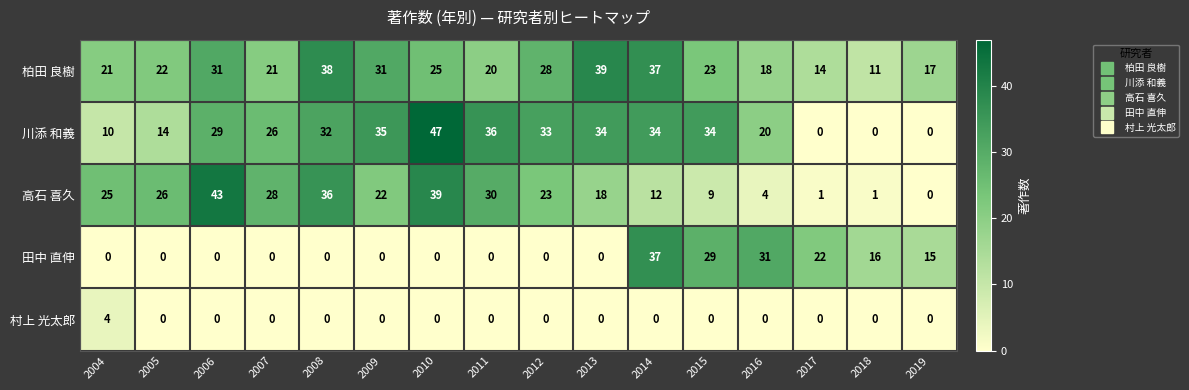

Which label corresponds to the largest value in the chart?

2010